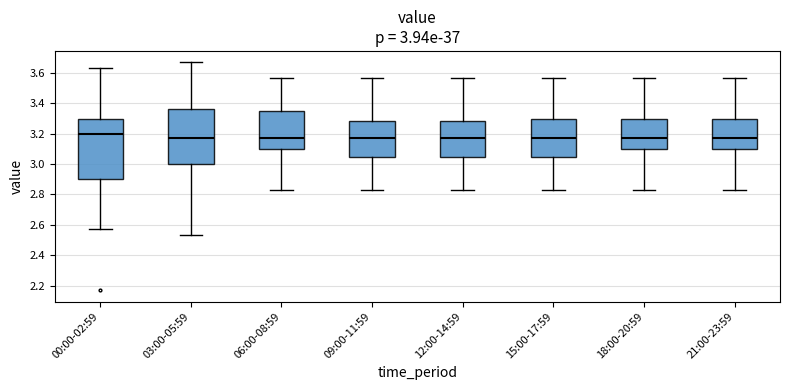

Which box is the tallest, from its lower edge to its upper edge?

00:00-02:59